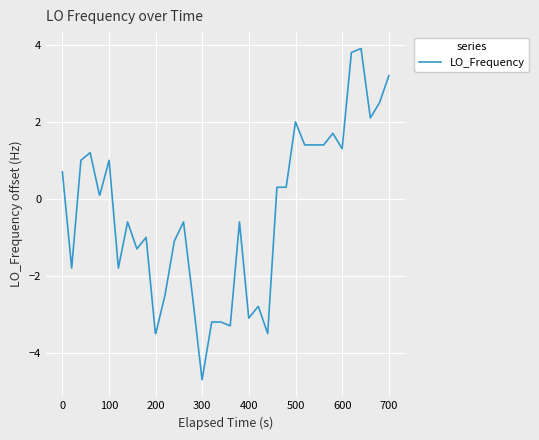

What is the difference between the maximum and minimum values?

8.6